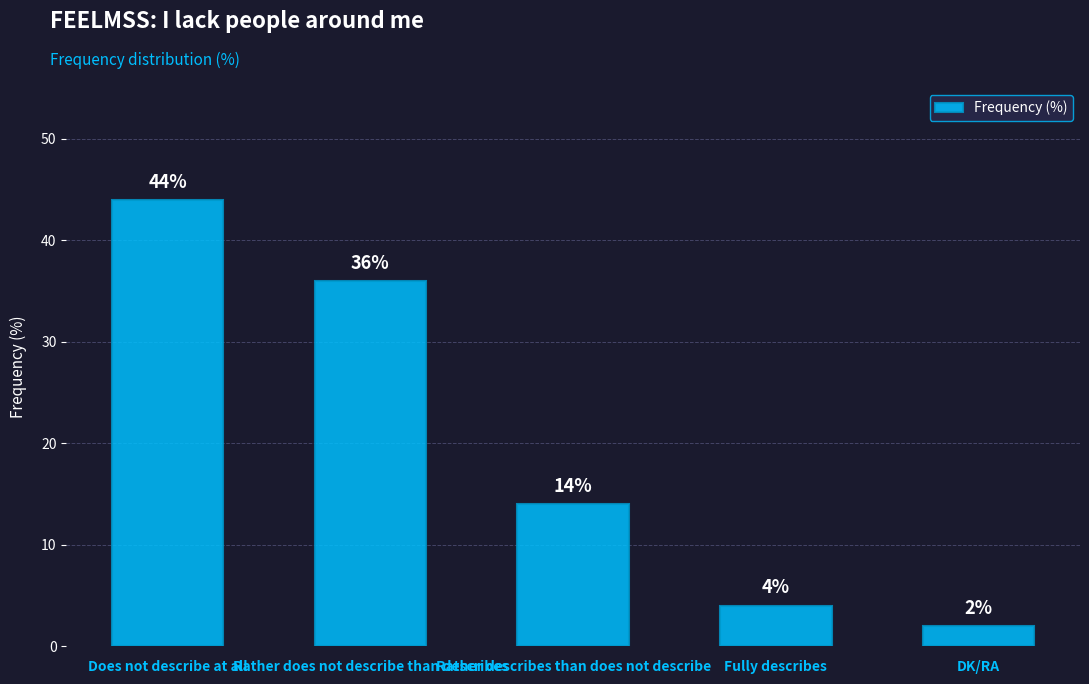

Rank the categories by value from lowest to highest.

DK/RA, Fully describes, Rather describes than does not describe, Rather does not describe than describes, Does not describe at all